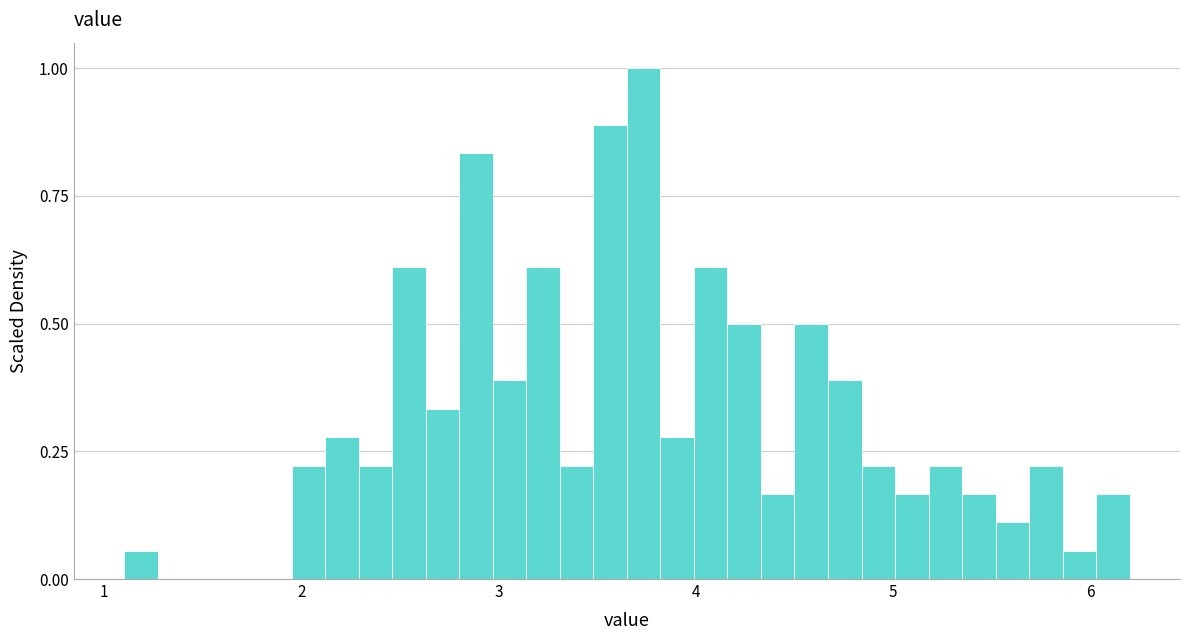

Around what value on the x-axis is the tallest bar? Give the approximate position of its centre, as read against the axis.

3.7